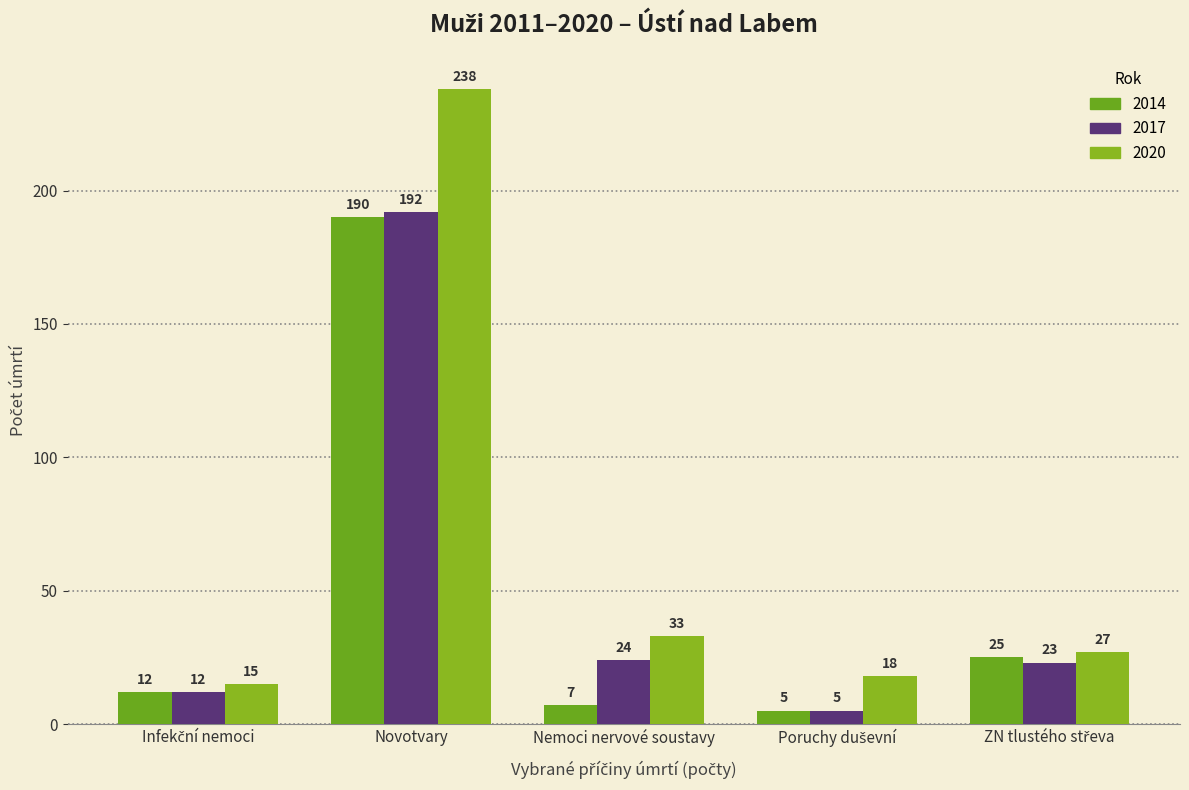

Where is 2017 nearest to the value 98?

Nemoci nervové soustavy